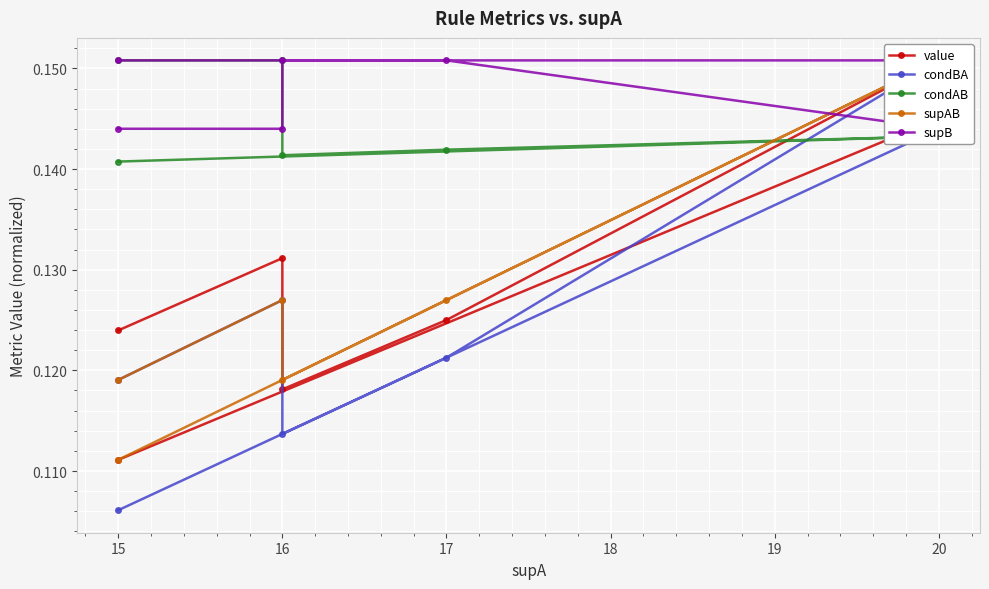

What is the total value across all series at 15?

0.7